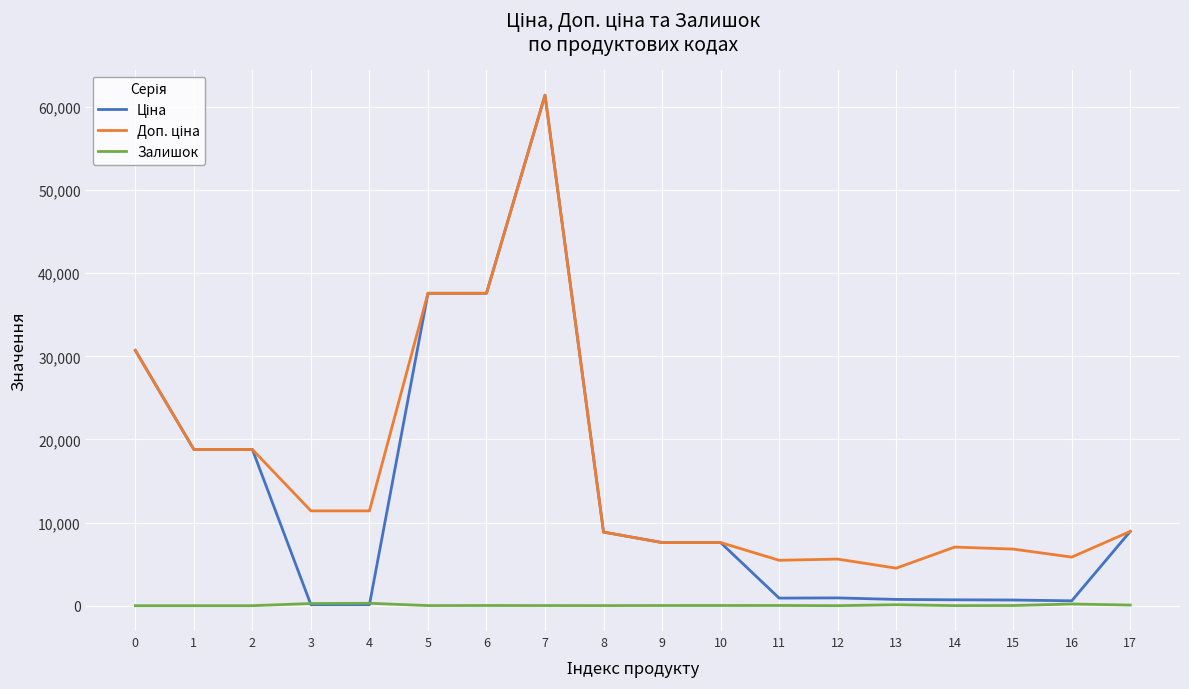

At which label does Залишок first exceed 20?

3